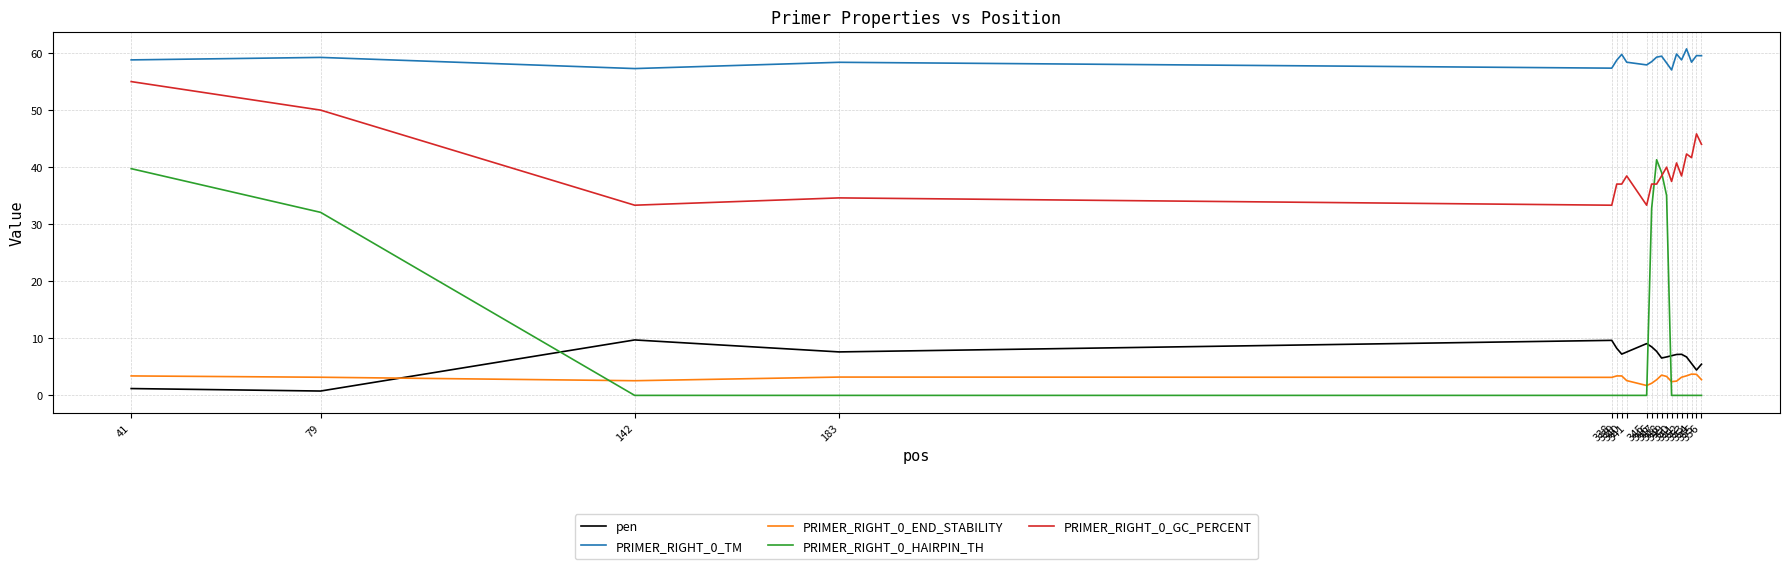

True or false: PRIMER_RIGHT_0_GC_PERCENT and pen cross at least once.

False